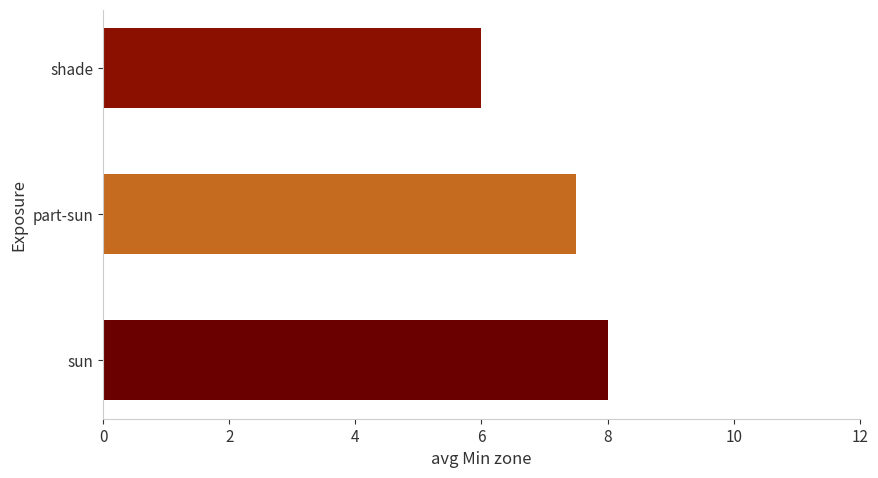

Reading top to bottom, what are all the values shown in this chart?

6.0	7.5	8.0